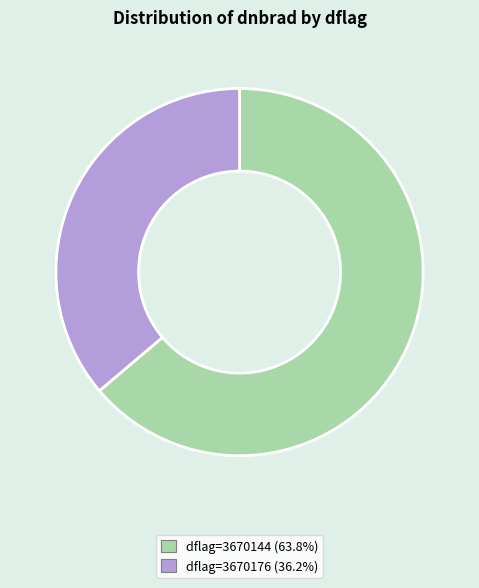

Is dflag=3670144 (63.8%) the majority of the pie?

Yes